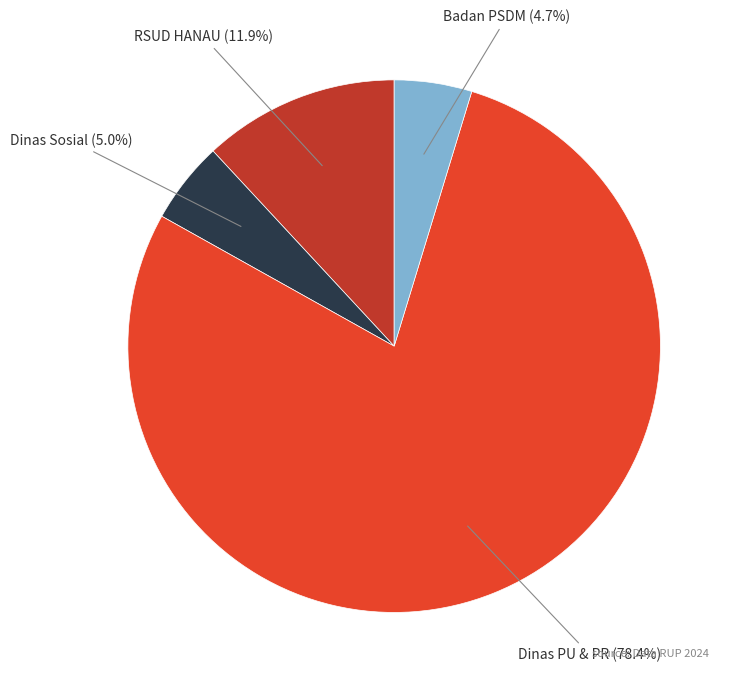

Is there any slice that represents more than half of the pie?

Yes